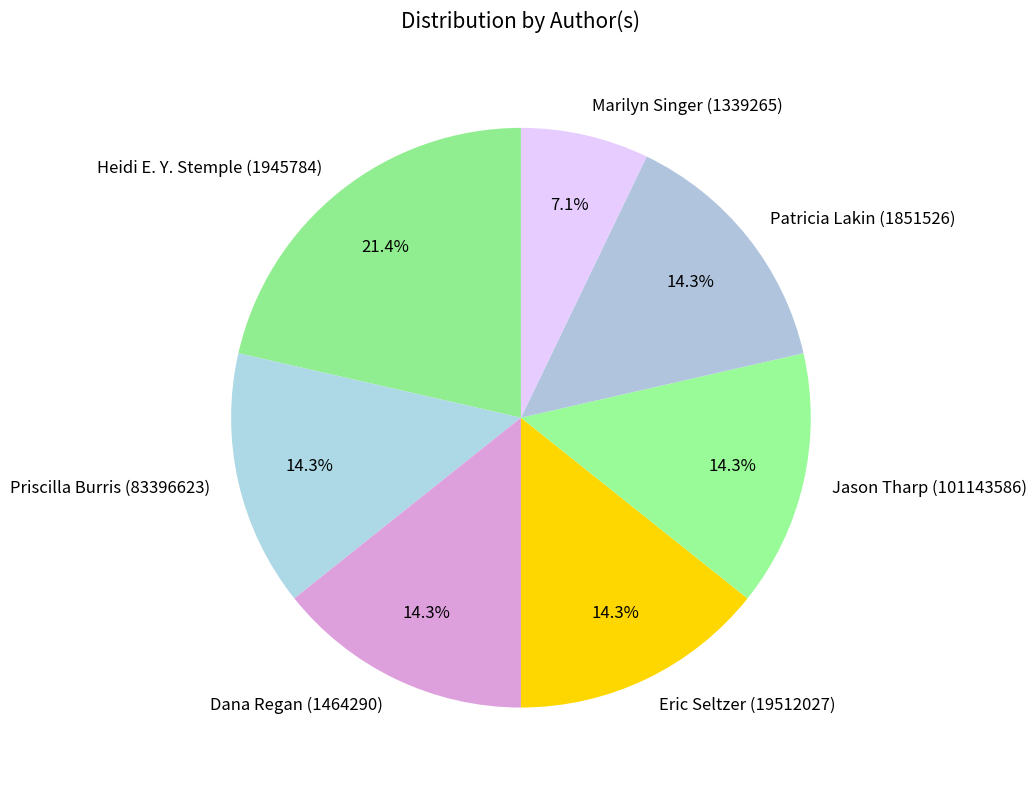

What is the largest slice in the pie chart?

Heidi E. Y. Stemple (1945784)